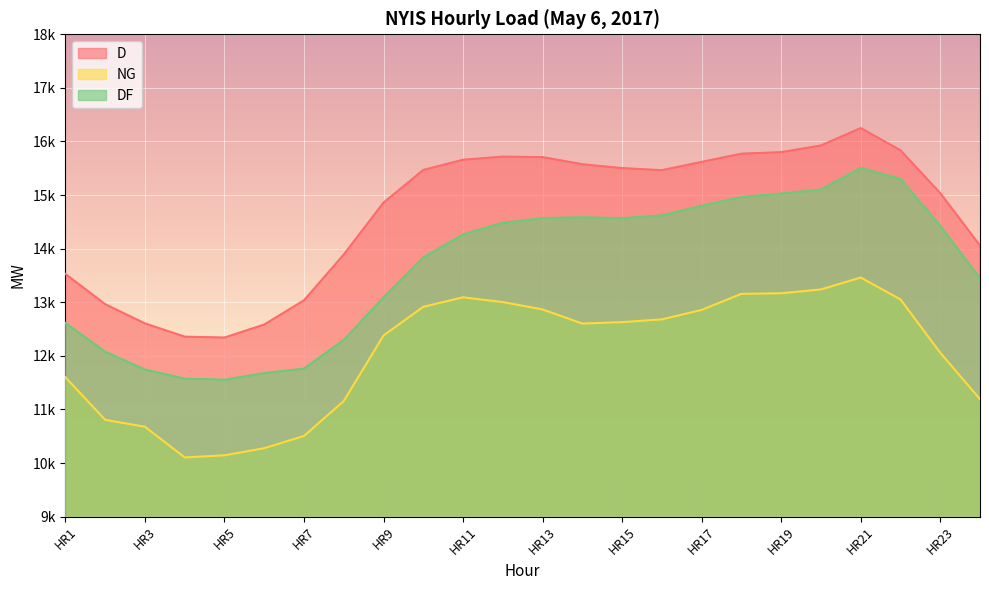

Reading left to right, extract all data points from this chart.

D: HR1=13528	HR2=12964	HR3=12605	HR4=12358	HR5=12341	HR6=12584	HR7=13036	HR8=13890	HR9=14859	HR10=15468	HR11=15659	HR12=15717	HR13=15708	HR14=15575	HR15=15503	HR16=15464	HR17=15619	HR18=15772	HR19=15801	HR20=15925	HR21=16250	HR22=15836	HR23=15038	HR24=14058
NG: HR1=11600	HR2=10806	HR3=10677	HR4=10104	HR5=10144	HR6=10276	HR7=10505	HR8=11156	HR9=12380	HR10=12915	HR11=13092	HR12=13003	HR13=12866	HR14=12602	HR15=12629	HR16=12680	HR17=12857	HR18=13157	HR19=13167	HR20=13239	HR21=13461	HR22=13053	HR23=12058	HR24=11192
DF: HR1=12612	HR2=12078	HR3=11744	HR4=11574	HR5=11554	HR6=11677	HR7=11761	HR8=12295	HR9=13091	HR10=13835	HR11=14266	HR12=14482	HR13=14570	HR14=14584	HR15=14567	HR16=14620	HR17=14799	HR18=14964	HR19=15027	HR20=15105	HR21=15504	HR22=15301	HR23=14427	HR24=13447